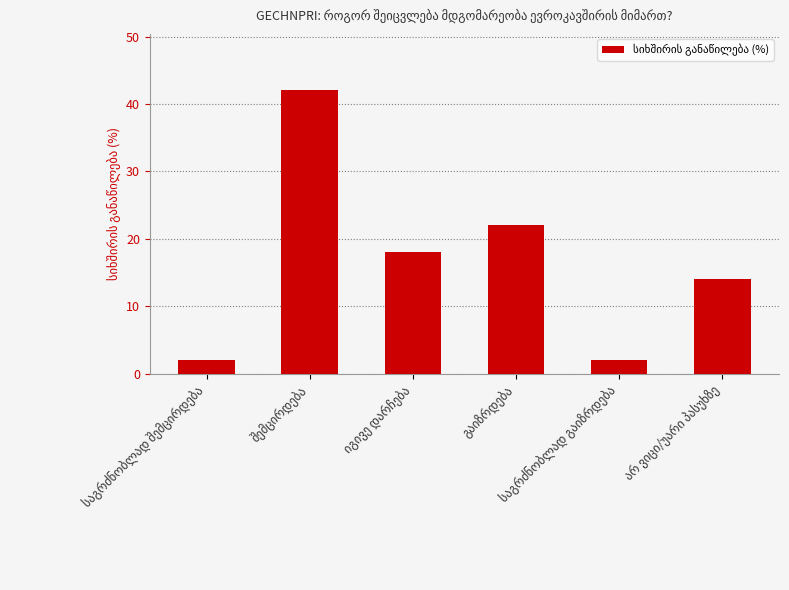

What is the sum of all values?

100